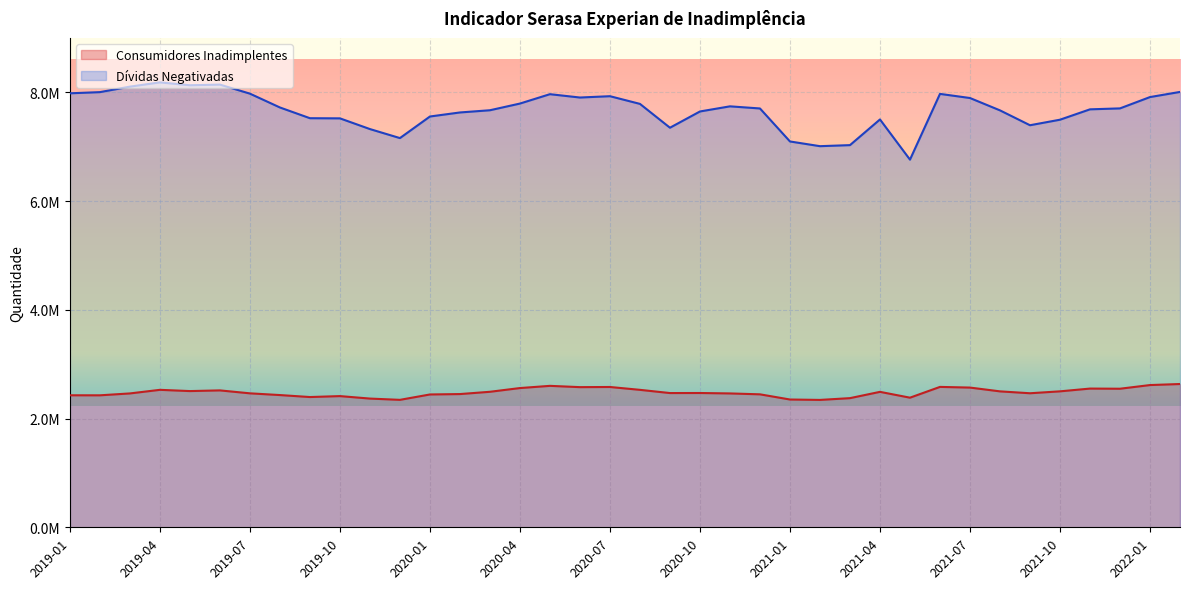

Which series has the largest range (max minus min)?

Dívidas Negativadas